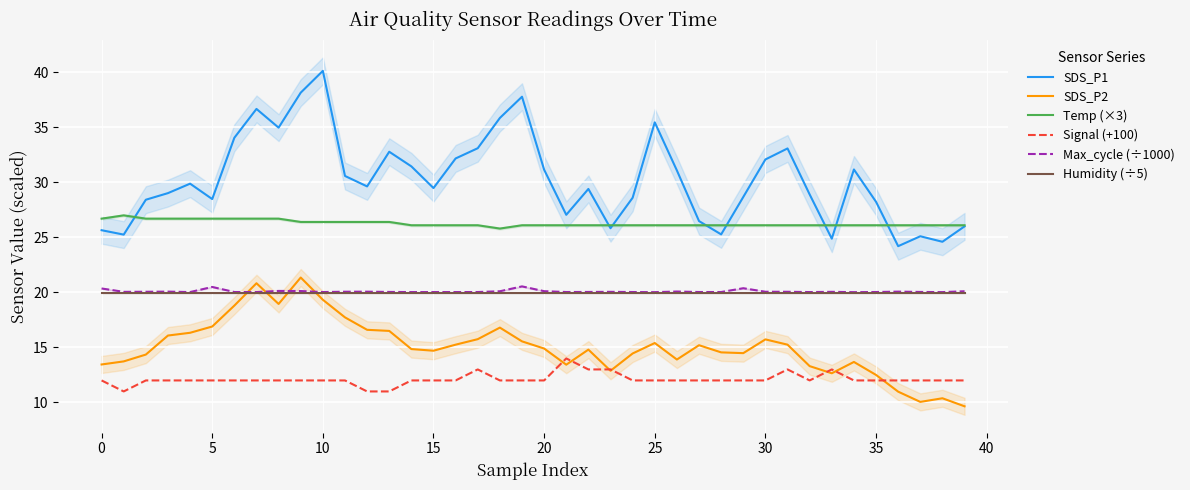

Is this an area chart (filled region under the line)?

No